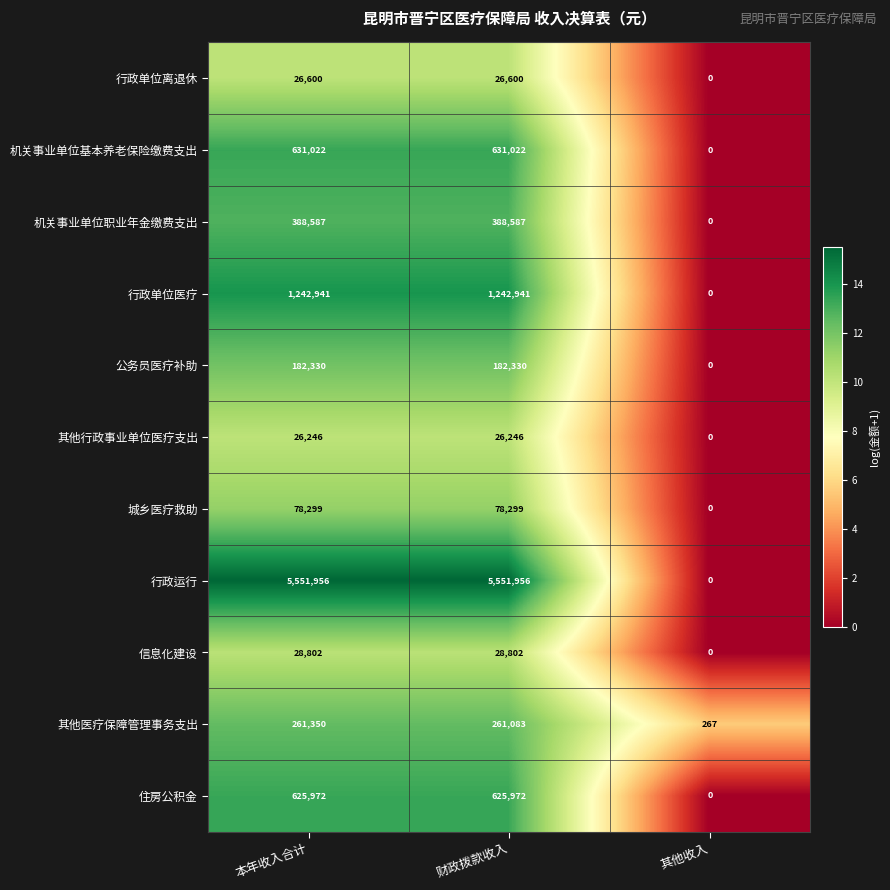

Rank the series by their maximum value, from highest to lowest.

行政运行, 行政单位医疗, 机关事业单位基本养老保险缴费支出, 住房公积金, 机关事业单位职业年金缴费支出, 其他医疗保障管理事务支出, 公务员医疗补助, 城乡医疗救助, 信息化建设, 行政单位离退休, 其他行政事业单位医疗支出